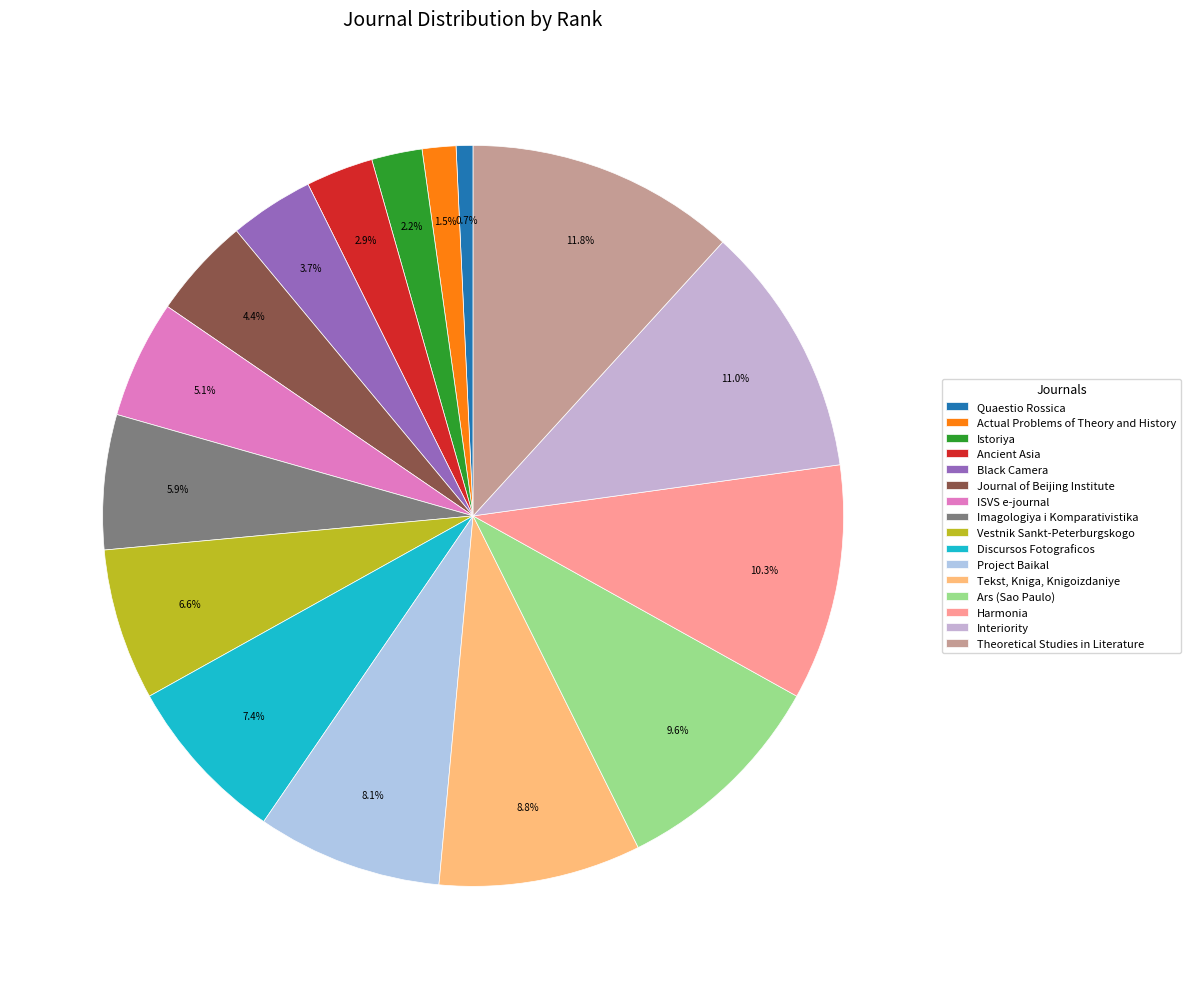

How many slices are in this pie chart?

16